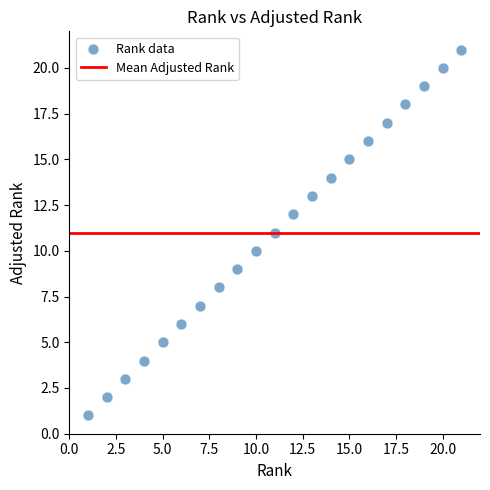

What is the range of X values (max minus min)?

20